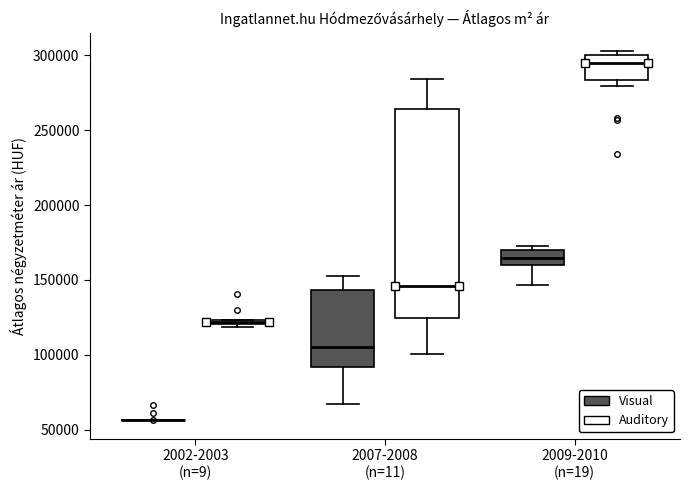

Comparing the boxes themselves (not the whiskers), which one is the tallest?

2007-2008 (n=11) (Auditory)